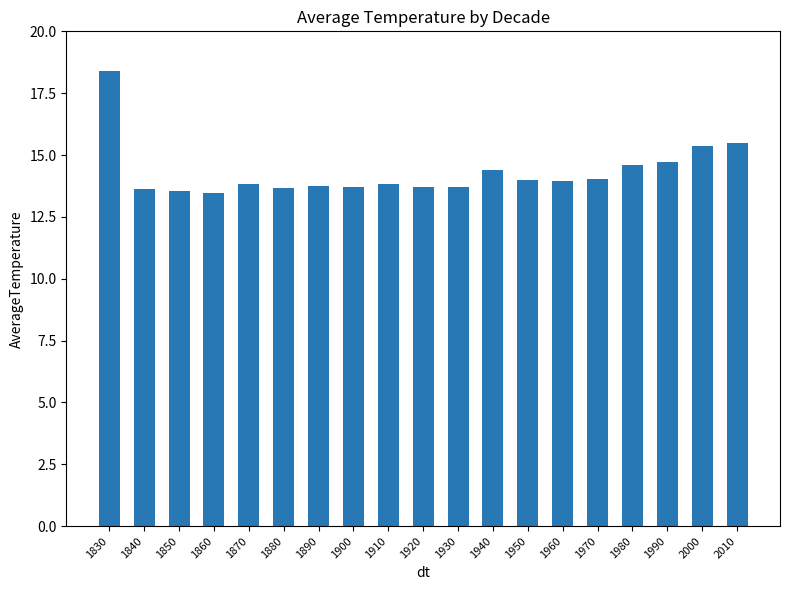

What is the greatest value displayed?

18.4